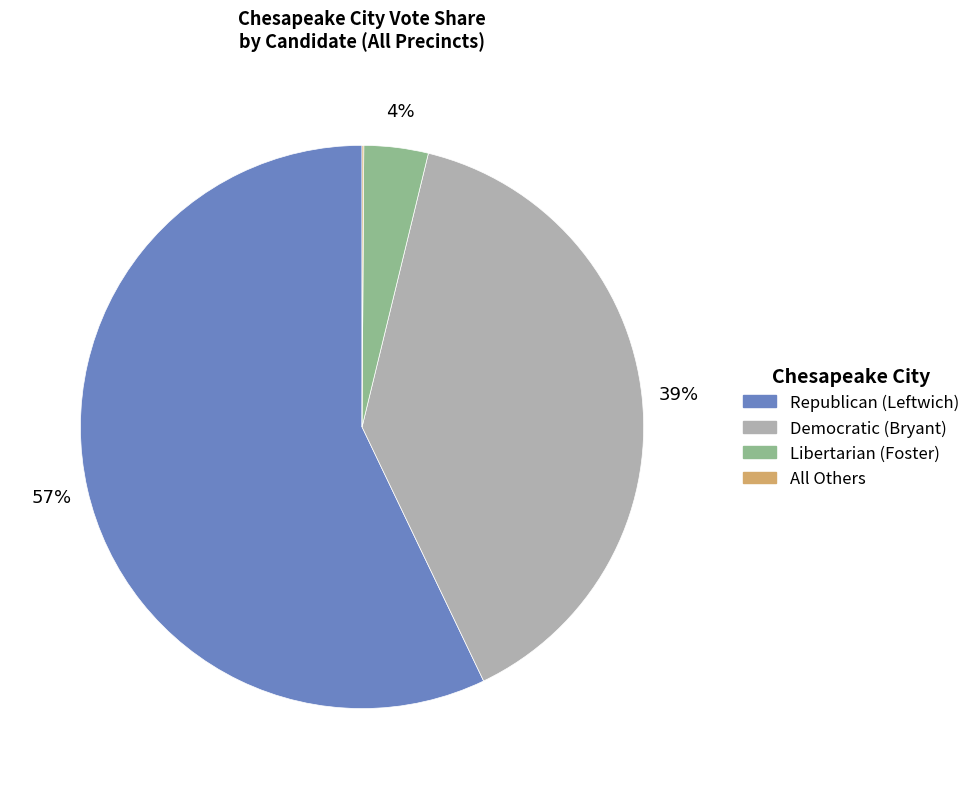

To the nearest percent, what is the average slice percentage?

25%